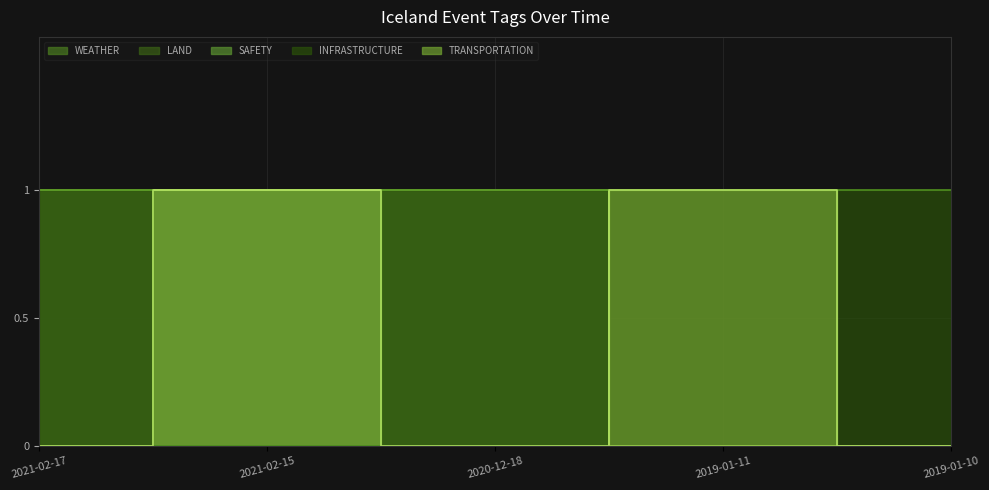

What is the difference between the second highest and minimum values in the INFRASTRUCTURE series?

1